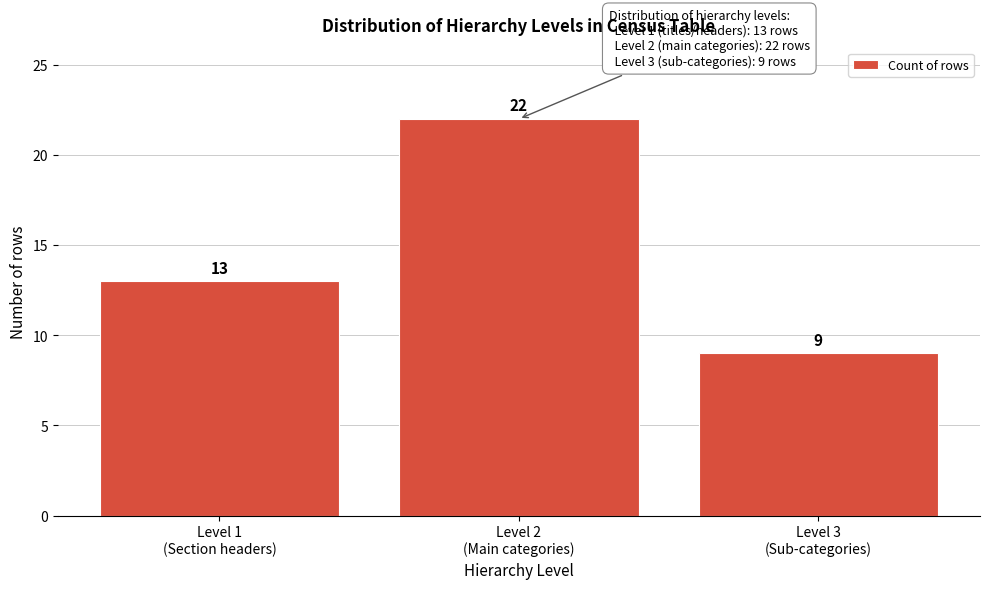

Reading right to left, extract all data points from this chart.

9	22	13